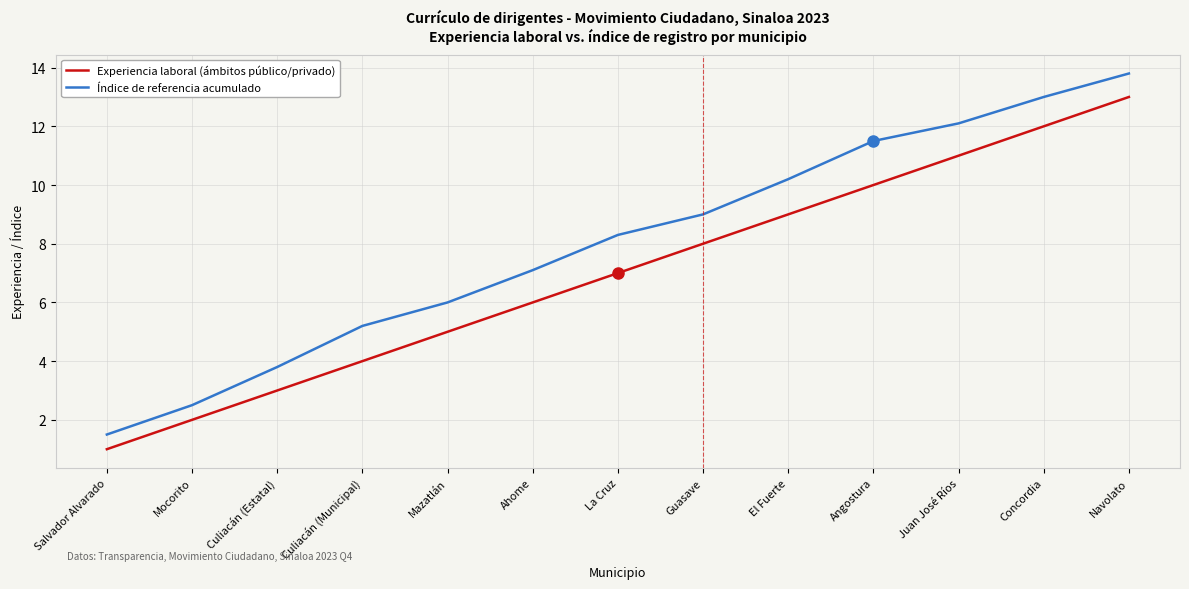

What is the spread (max minus min) of values at Navolato?

0.8